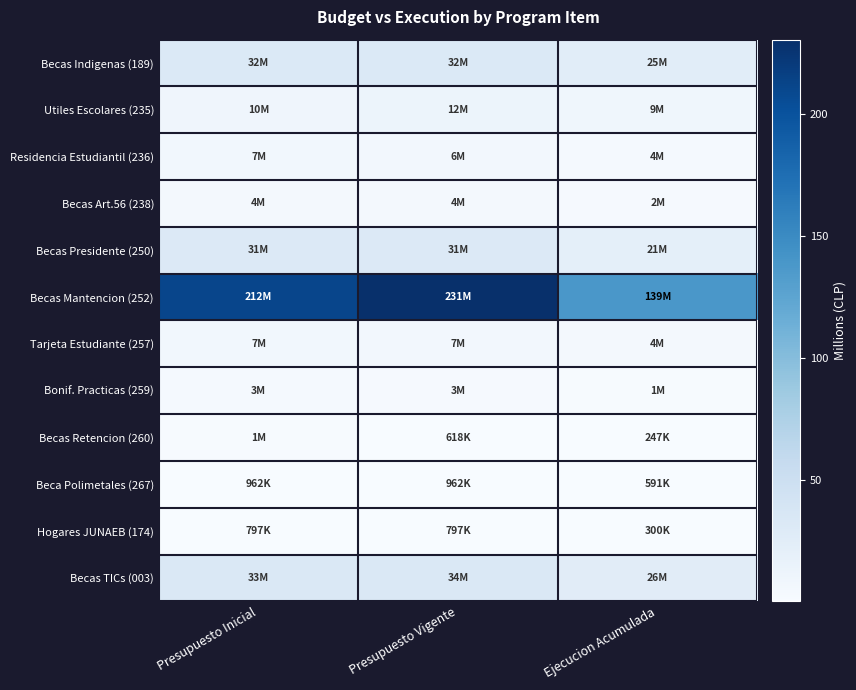

Reading right to left, what are all the values shown in this chart?

Becas Indigenas (189): Ejecucion Acumulada=24.8	Presupuesto Vigente=32.4	Presupuesto Inicial=32.4
Utiles Escolares (235): Ejecucion Acumulada=9.0	Presupuesto Vigente=12.1	Presupuesto Inicial=10.1
Residencia Estudiantil (236): Ejecucion Acumulada=3.6	Presupuesto Vigente=6.3	Presupuesto Inicial=6.6
Becas Art.56 (238): Ejecucion Acumulada=2.4	Presupuesto Vigente=3.9	Presupuesto Inicial=3.9
Becas Presidente (250): Ejecucion Acumulada=21.0	Presupuesto Vigente=31.1	Presupuesto Inicial=31.1
Becas Mantencion (252): Ejecucion Acumulada=138.6	Presupuesto Vigente=230.7	Presupuesto Inicial=211.8
Tarjeta Estudiante (257): Ejecucion Acumulada=3.8	Presupuesto Vigente=6.5	Presupuesto Inicial=6.7
Bonif. Practicas (259): Ejecucion Acumulada=1.2	Presupuesto Vigente=2.9	Presupuesto Inicial=3.2
Becas Retencion (260): Ejecucion Acumulada=0.2	Presupuesto Vigente=0.6	Presupuesto Inicial=1.2
Beca Polimetales (267): Ejecucion Acumulada=0.6	Presupuesto Vigente=1.0	Presupuesto Inicial=1.0
Hogares JUNAEB (174): Ejecucion Acumulada=0.3	Presupuesto Vigente=0.8	Presupuesto Inicial=0.8
Becas TICs (003): Ejecucion Acumulada=26.2	Presupuesto Vigente=34.4	Presupuesto Inicial=33.0